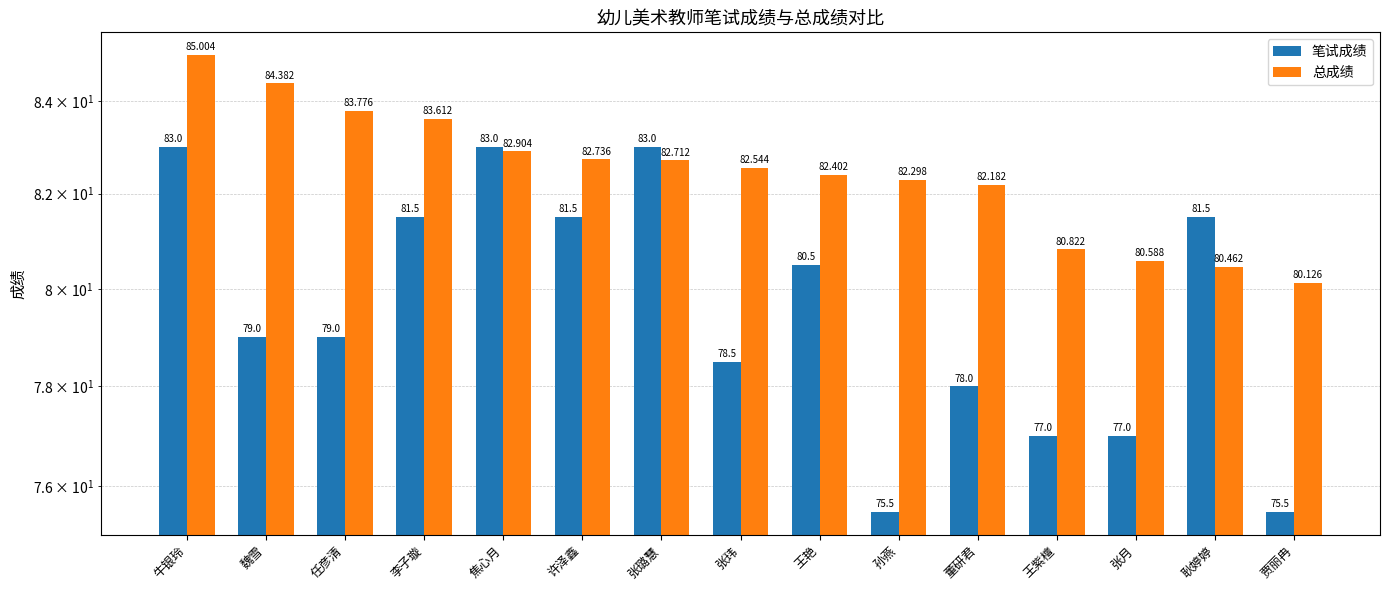

What is the average value of the 笔试成绩 series?

79.6